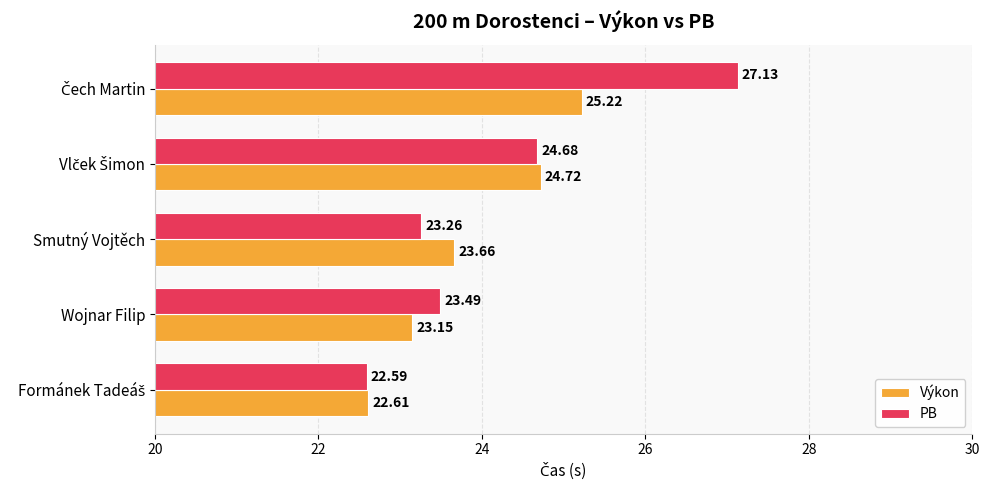

At how many categories does at least one series exceed 23?

4